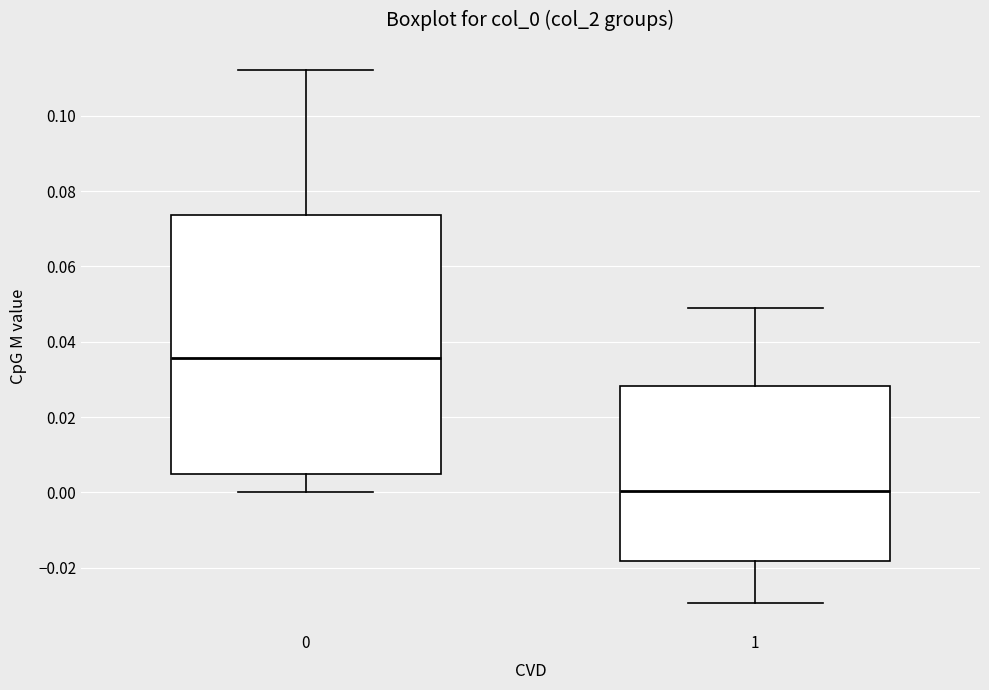

Comparing the boxes themselves (not the whiskers), which one is the tallest?

0